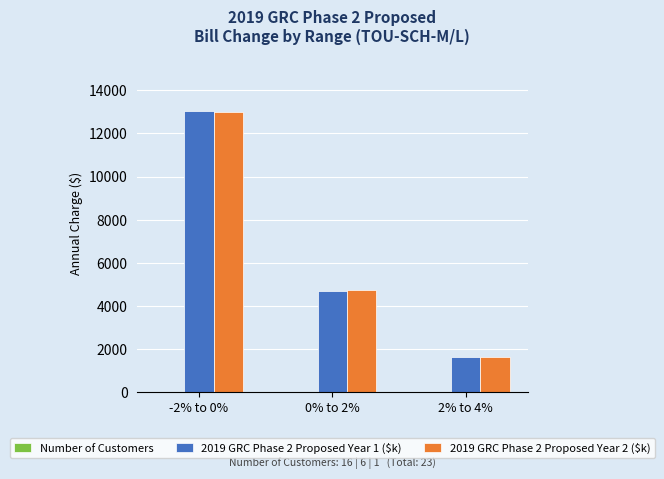

What is the sum of all 2019 GRC Phase 2 Proposed Year 1 ($k) values?

19333.4